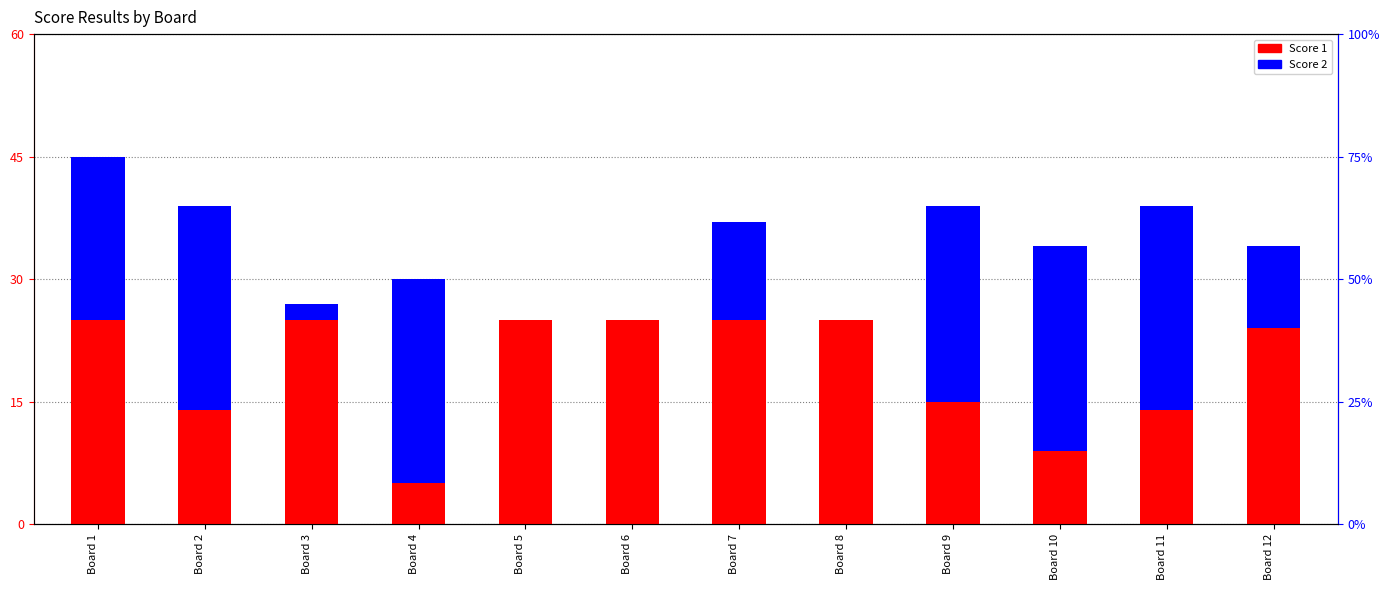

What are all the series names shown in the legend?

Score 1, Score 2